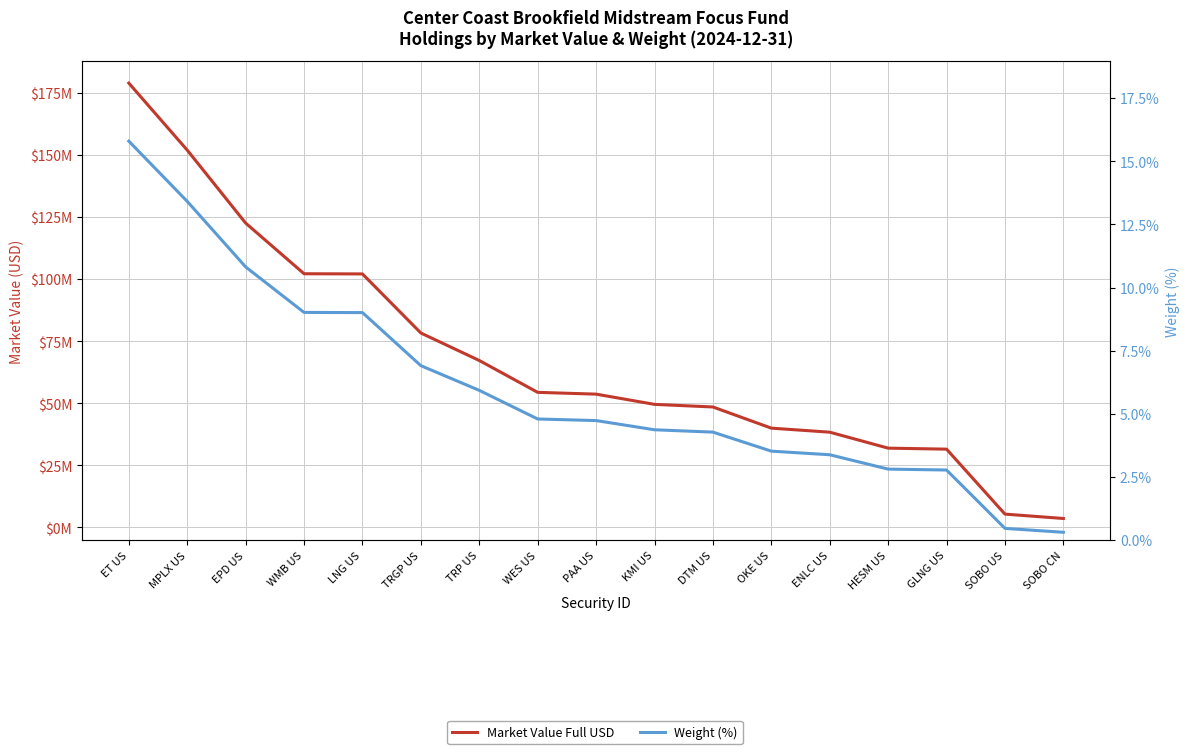

How many data points in Weight (%) are less than 4?

6